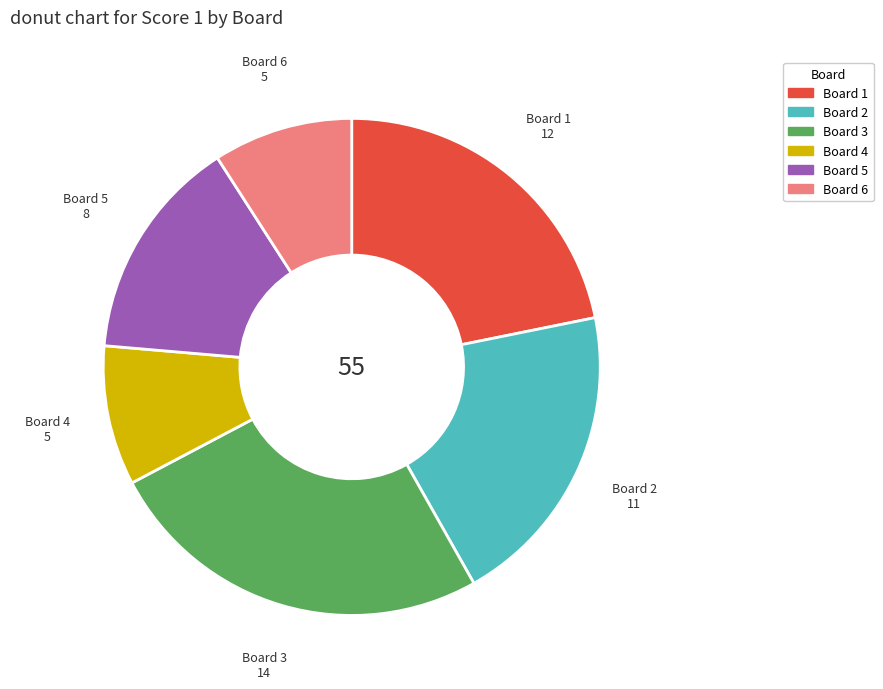

Combined, do Board 3 and Board 5 account for over 50%?

No